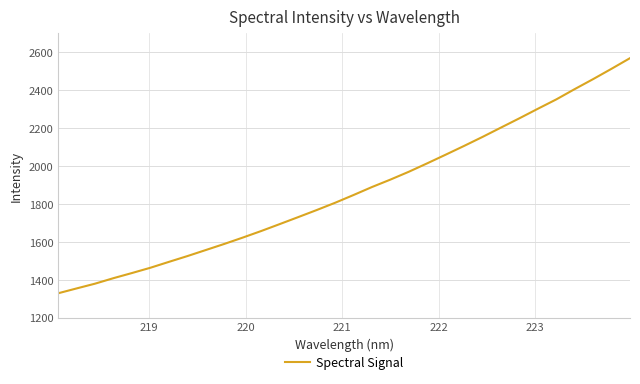

What is the greatest value displayed?

2569.0